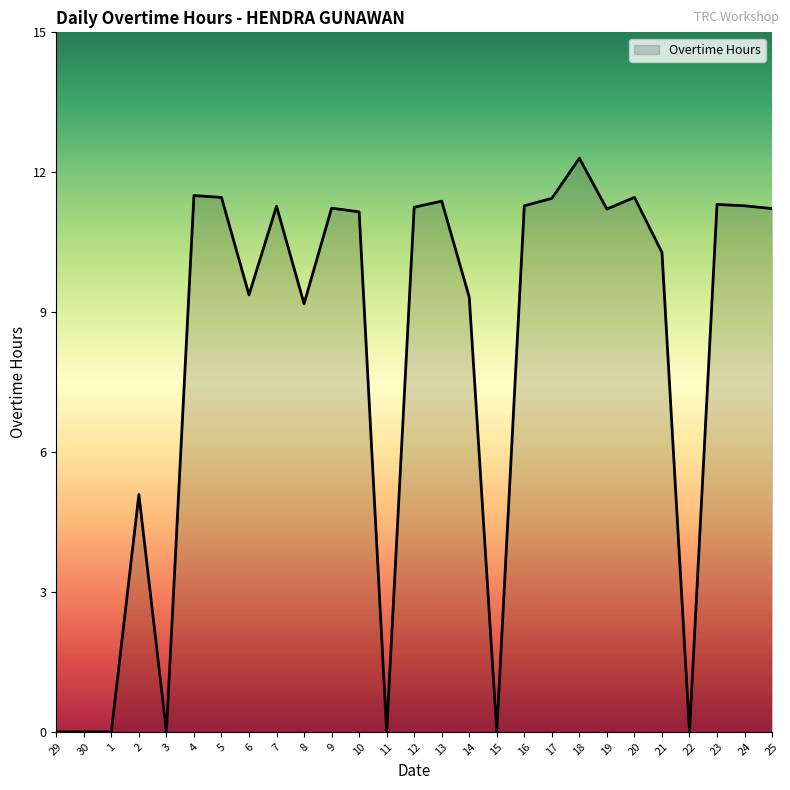

Does the chart have visible grid lines?

No